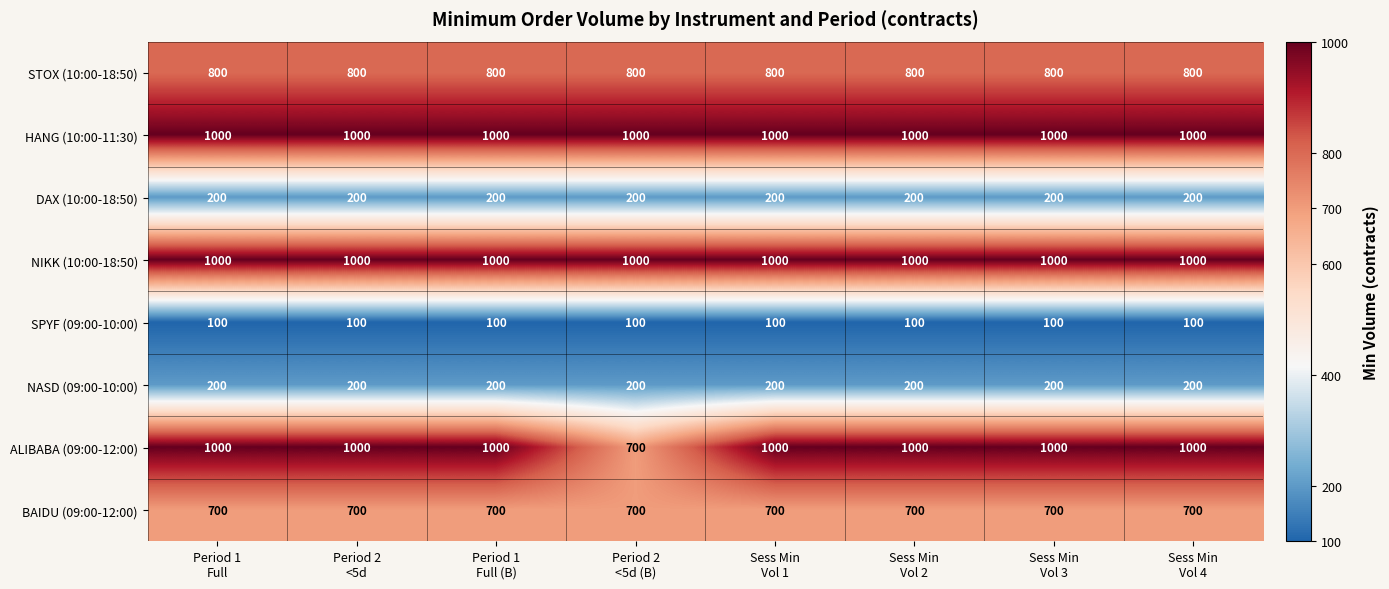

What is the spread (max minus min) of values at Period 2
<5d?

900